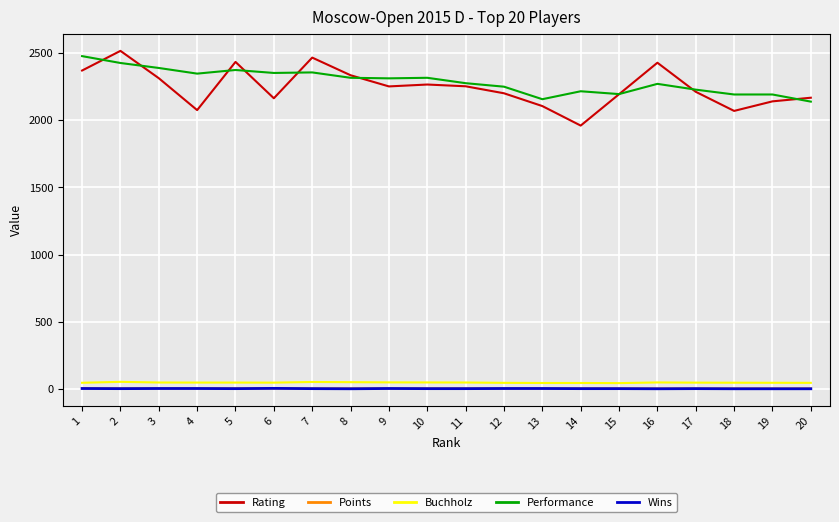

Which series changed the most between 6 and 18?

Performance